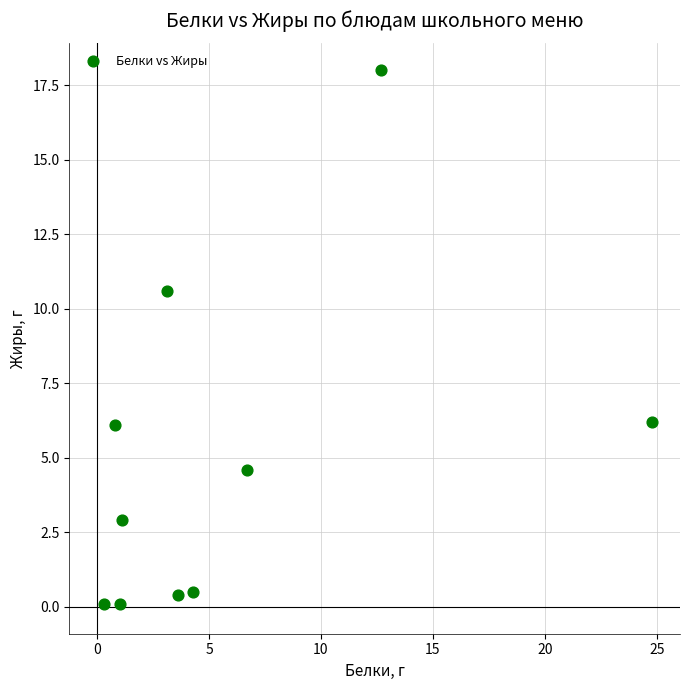

What is the average Y value?

5.0